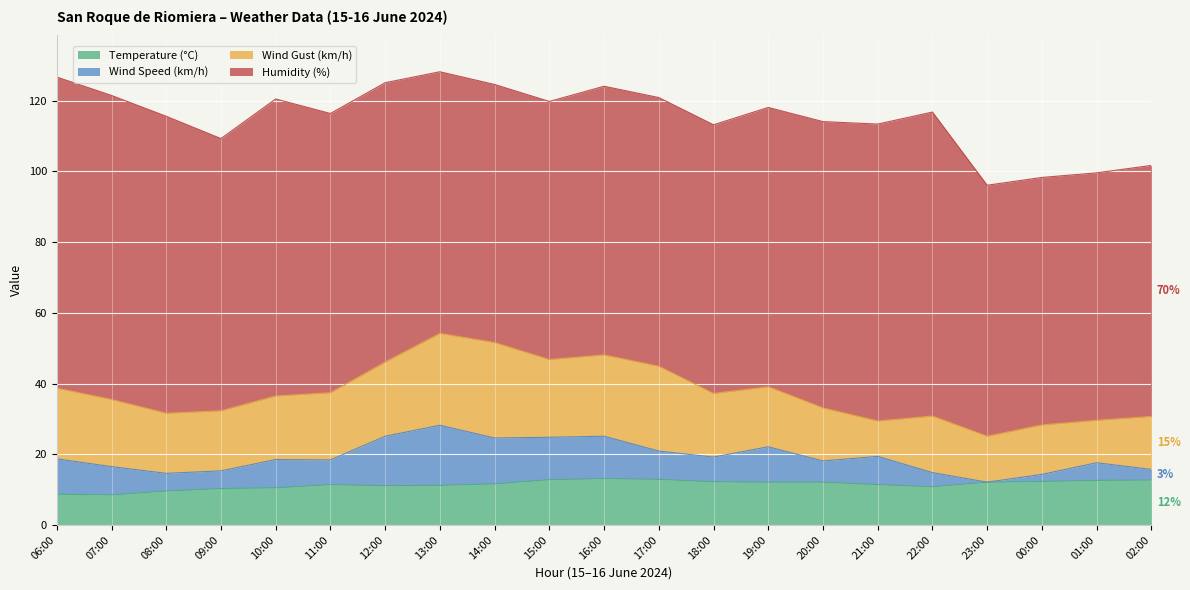

What is the value of the Wind Speed (km/h) point at the 5th from the left?

8.0